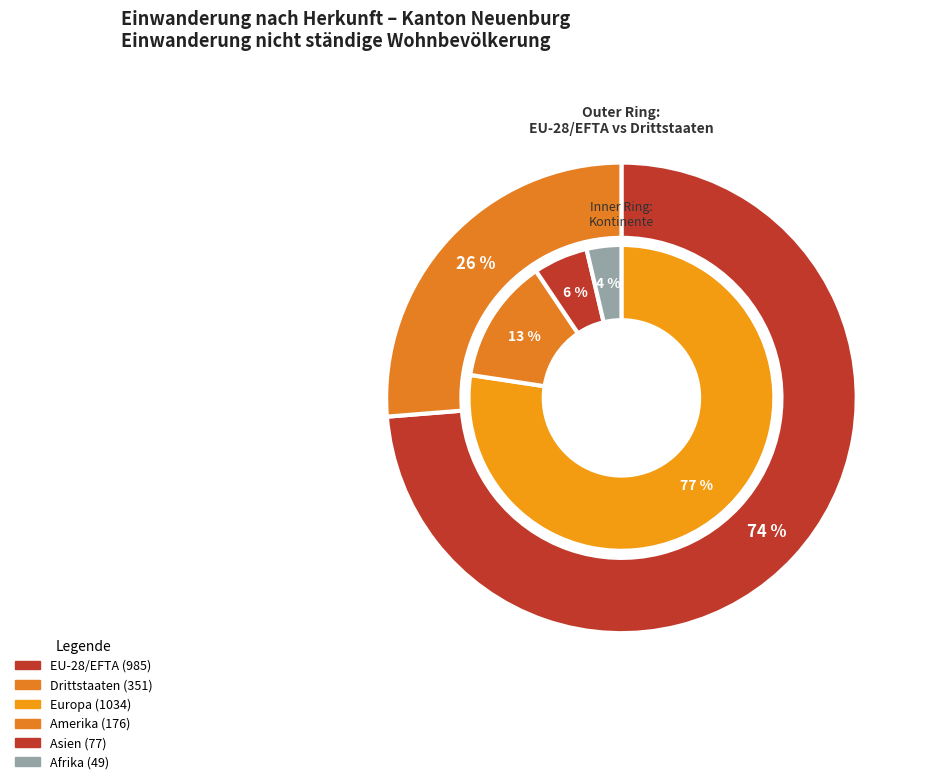

Count the number of slices in the pie.

3